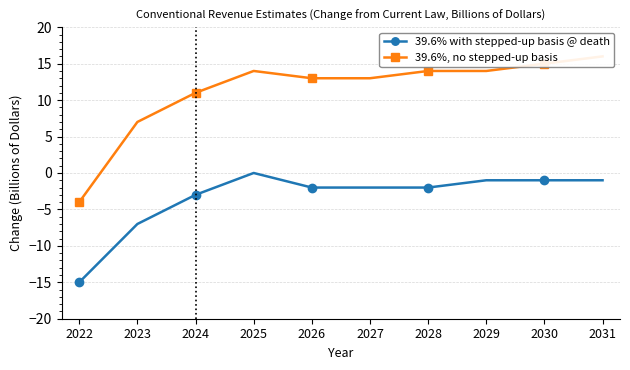

What is the approximate value of 39.6%, no stepped-up basis at 2022, to the nearest 5?

-5